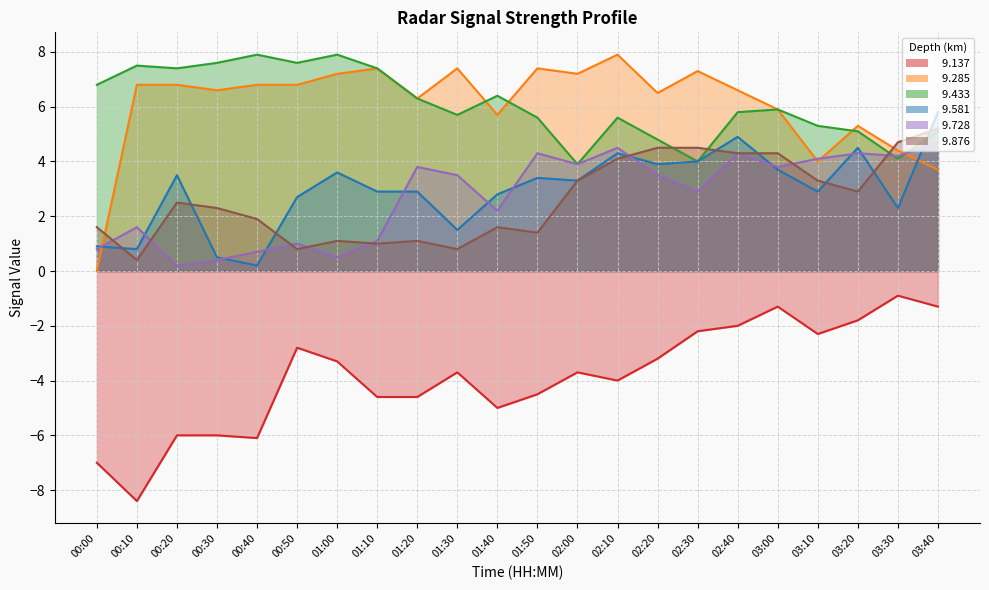

Is the value of   9.728 at 00:40 greater than the value of   9.137 at 02:40?

Yes